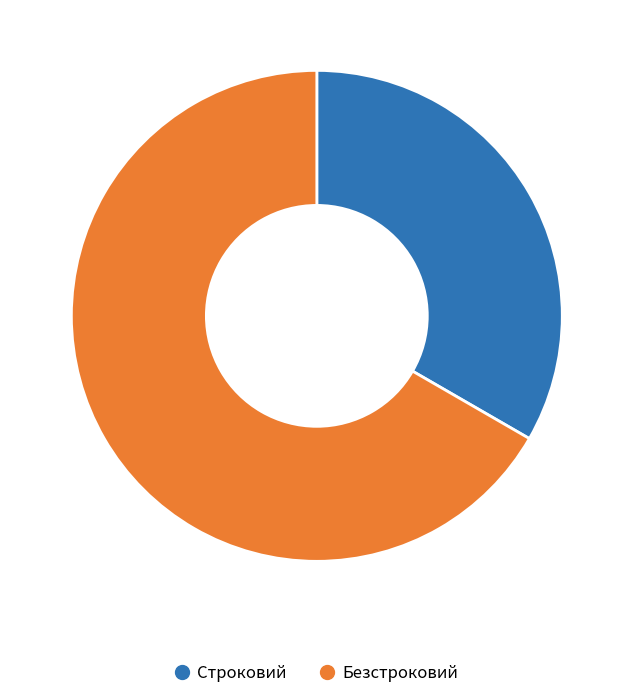

Is it true that Безстроковий is 67% of the pie?

True